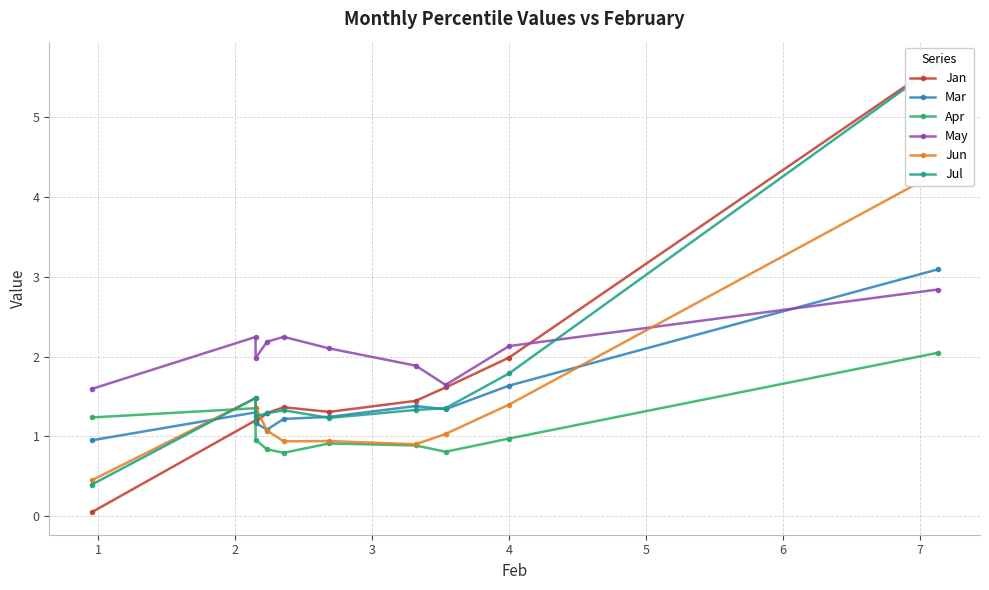

What is the lowest value of the Apr series?

0.8